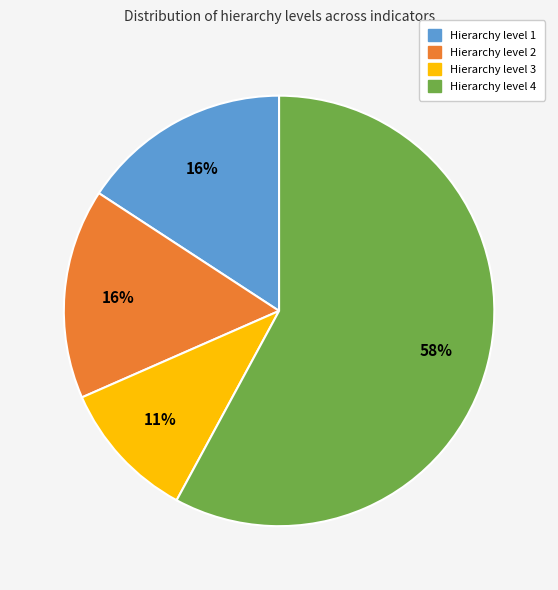

What is the majority slice?

Hierarchy level 4